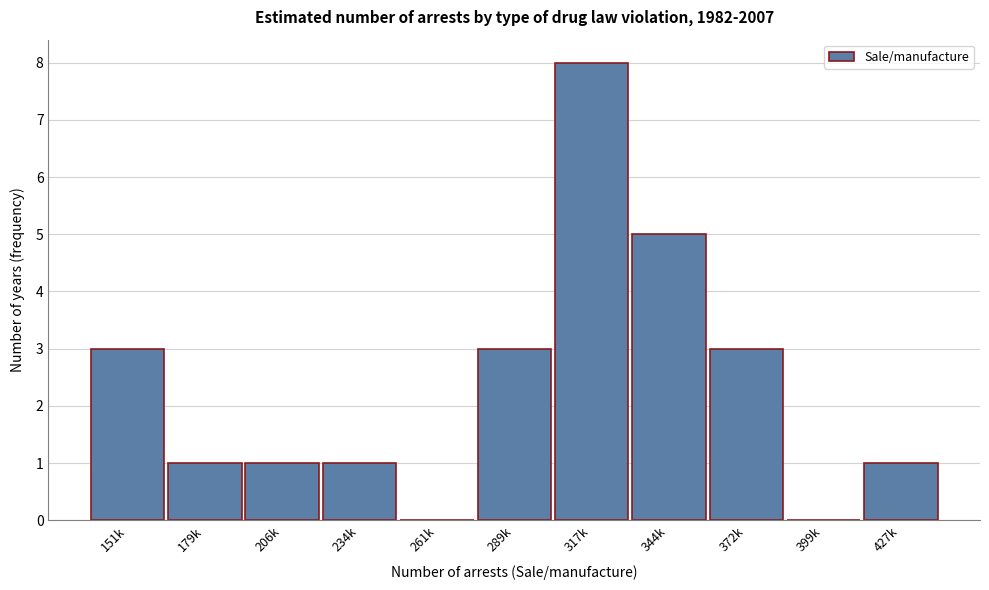

Reading left to right, what are all the values shown in this chart?

151k=3	179k=1	206k=1	234k=1	261k=0	289k=3	317k=8	344k=5	372k=3	399k=0	427k=1